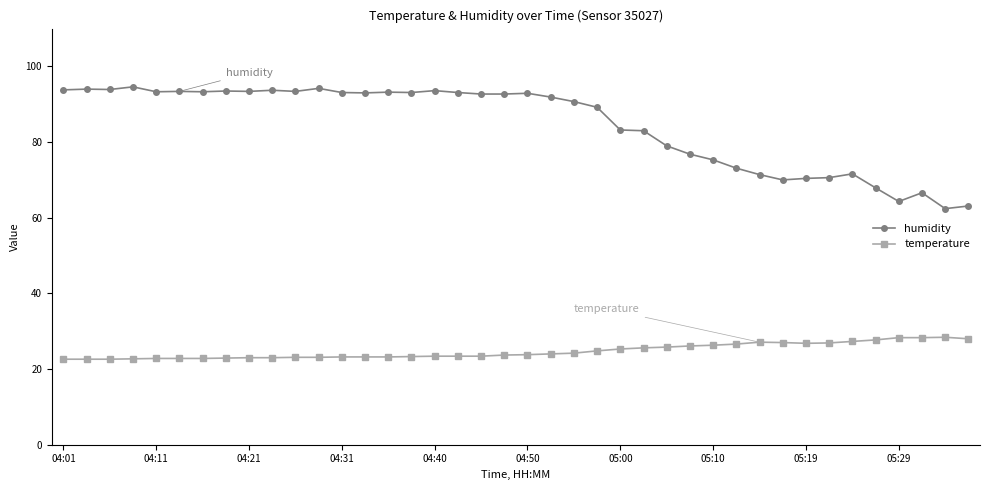

What is the minimum value for temperature?

22.6